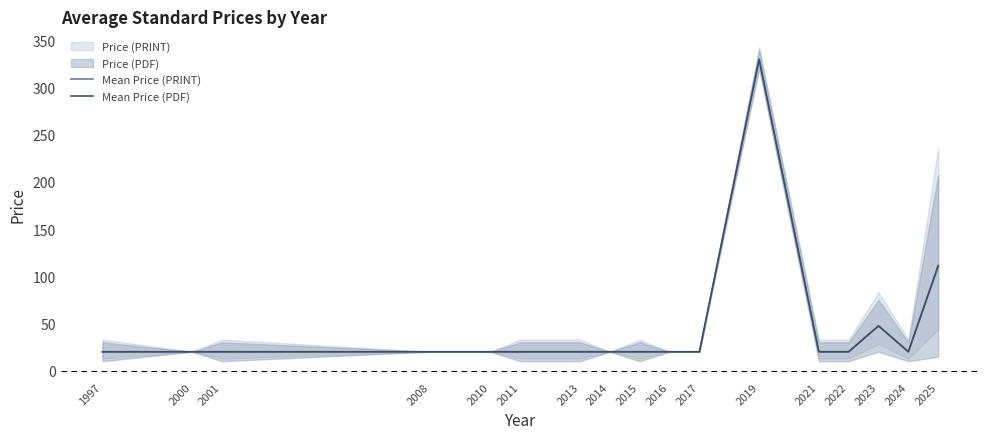

Which series has the largest range (max minus min)?

Mean Price (PRINT)